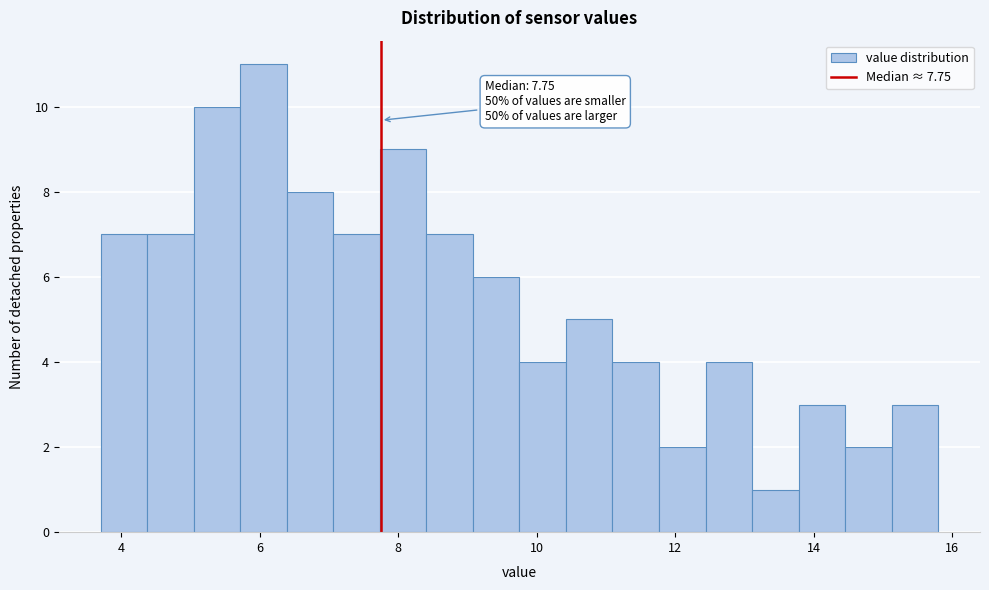

Read against the x-axis, roughly where is the centre of the tallest bar?

6.0